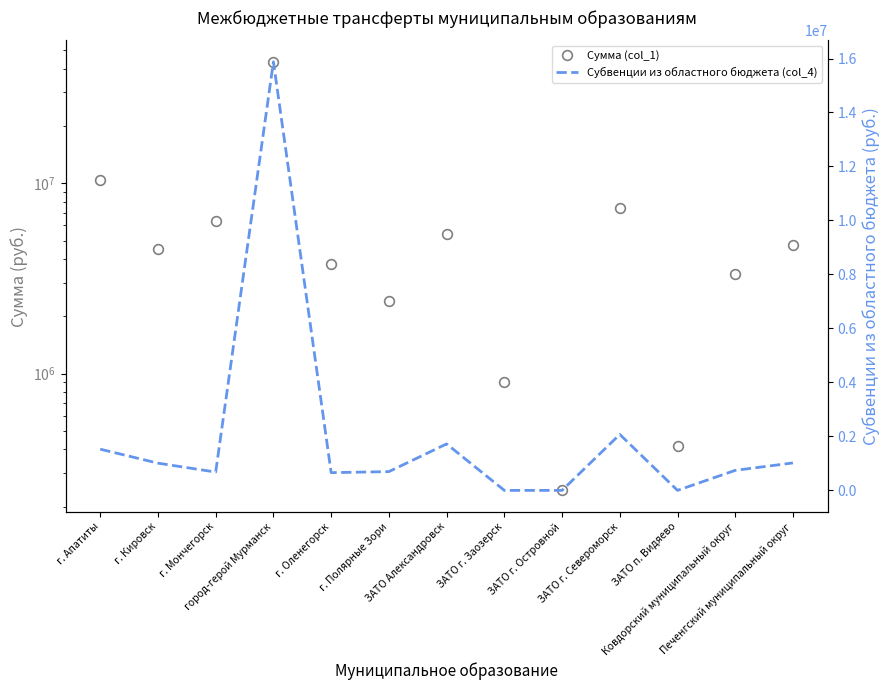

Reading left to right, extract all data points from this chart.

Сумма (col_1): г. Апатиты=10402605.1	г. Кировск=4498051.2	г. Мончегорск=6307041.7	город-герой Мурманск=43448961.6	г. Оленегорск=3788237.0	г. Полярные Зори=2413832.0	ЗАТО Александровск=5420323.8	ЗАТО г. Заозерск=903426.8	ЗАТО г. Островной=243509.3	ЗАТО г. Североморск=7428287.2	ЗАТО п. Видяево=416405.3	Ковдорский муниципальный округ=3351360.3	Печенгский муниципальный округ=4734268.8
Субвенции из областного бюджета (col_4): г. Апатиты=1526220.0	г. Кировск=1009001.0	г. Мончегорск=678320.0	город-герой Мурманск=15876927.5	г. Оленегорск=657122.5	г. Полярные Зори=695278.0	ЗАТО Александровск=1721237.0	ЗАТО г. Заозерск=0.0	ЗАТО г. Островной=0.0	ЗАТО г. Североморск=2073115.5	ЗАТО п. Видяево=0.0	Ковдорский муниципальный округ=741912.5	Печенгский муниципальный округ=1017480.0